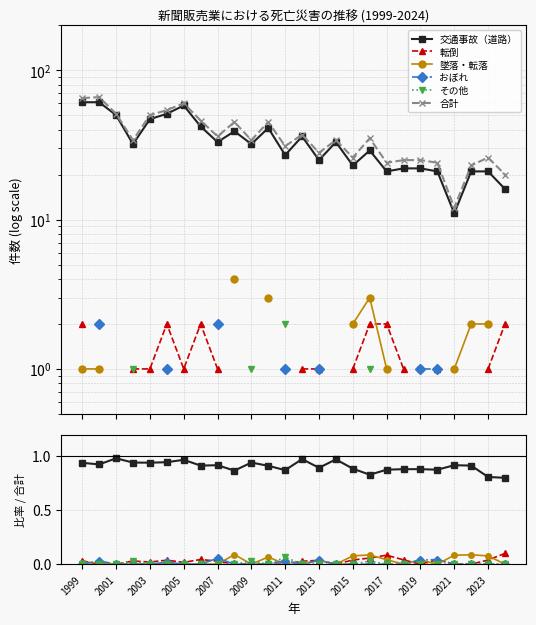

What are all the series names shown in the legend?

交通事故（道路）, 転倒, 墜落・転落, おぼれ, その他, 合計